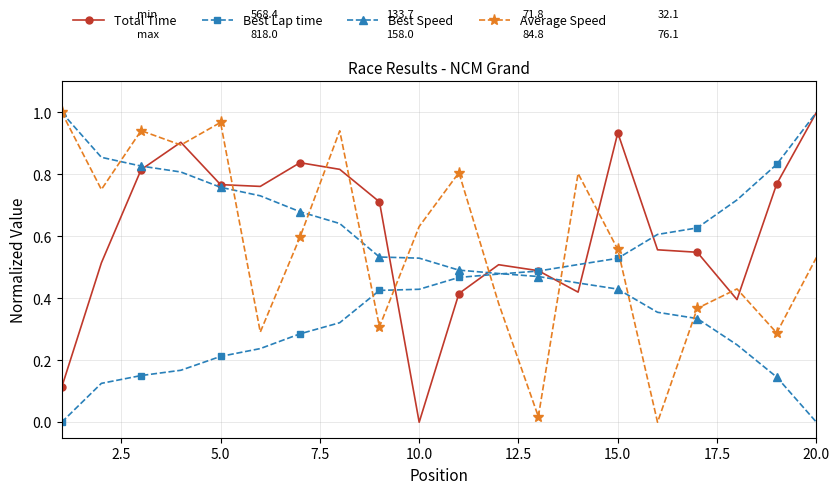

Rank the series by their average value, from lowest to highest.

Best Lap time, Best Speed, Average Speed, Total Time